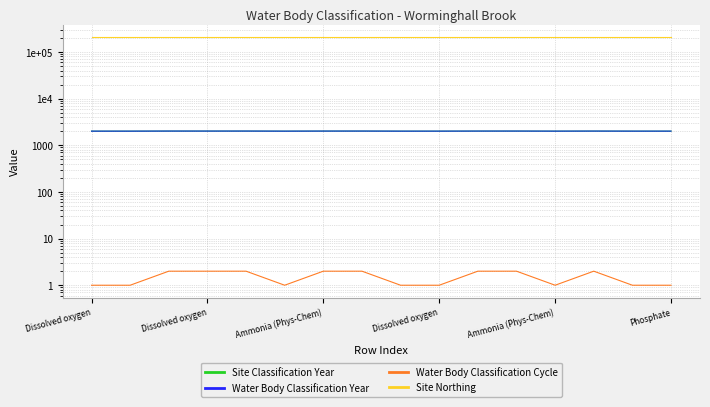

How many values in the Site Classification Year series are below 2015?

8